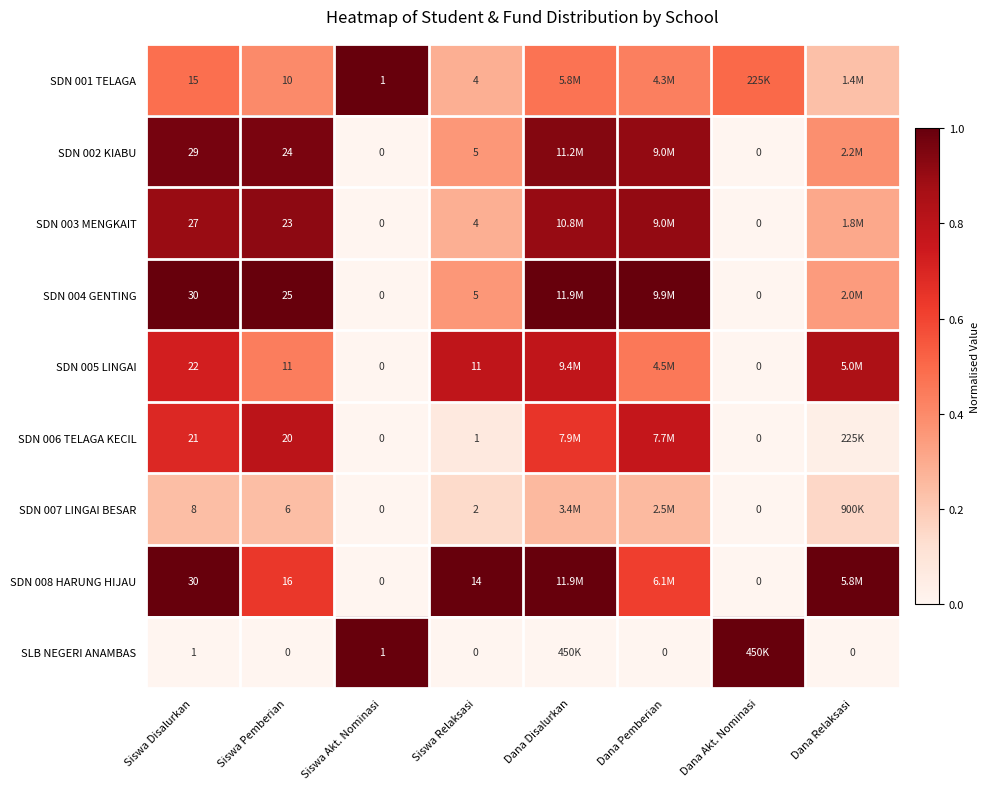

Where is SDN 003 MENGKAIT nearest to the value 0?

Siswa Akt. Nominasi